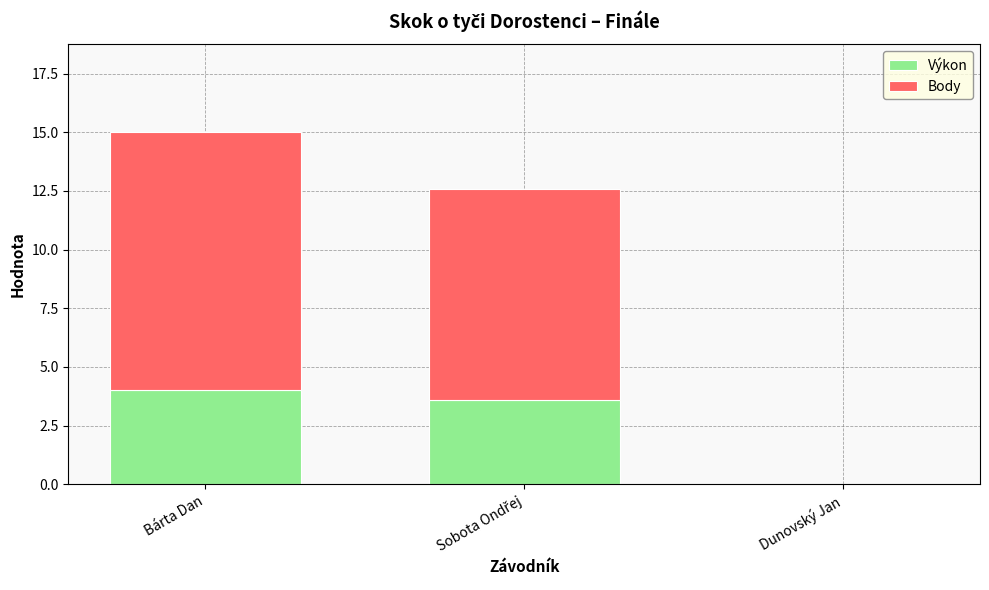

What is the approximate value of Výkon at Bárta Dan?

4.0